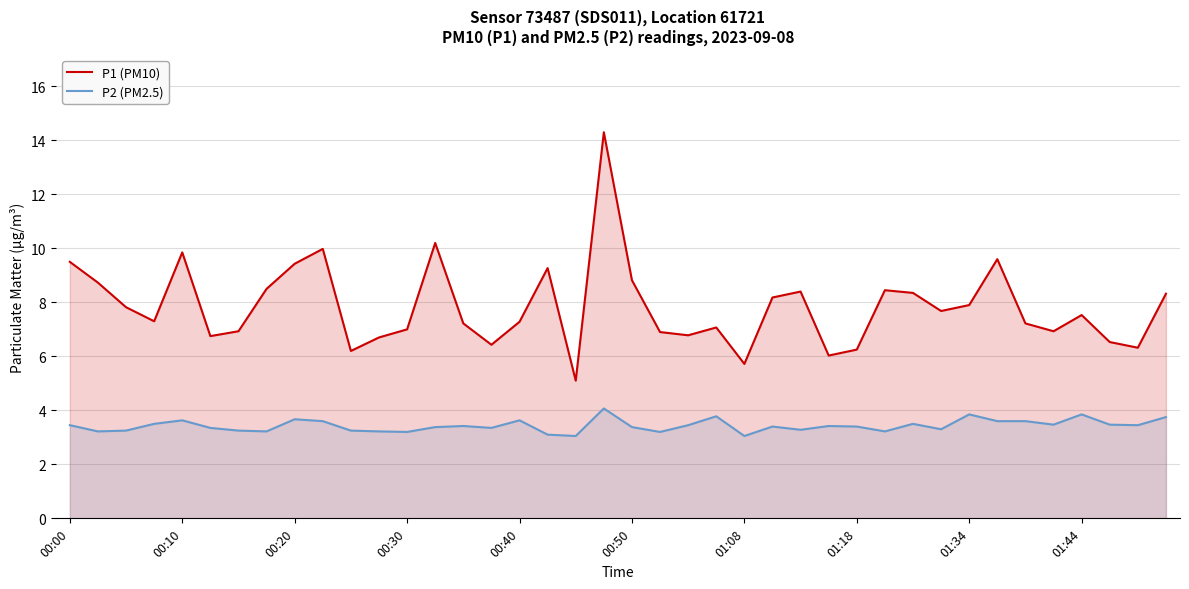

The P1 (PM10) series shows 7.5 at 01:44. True or false?

True